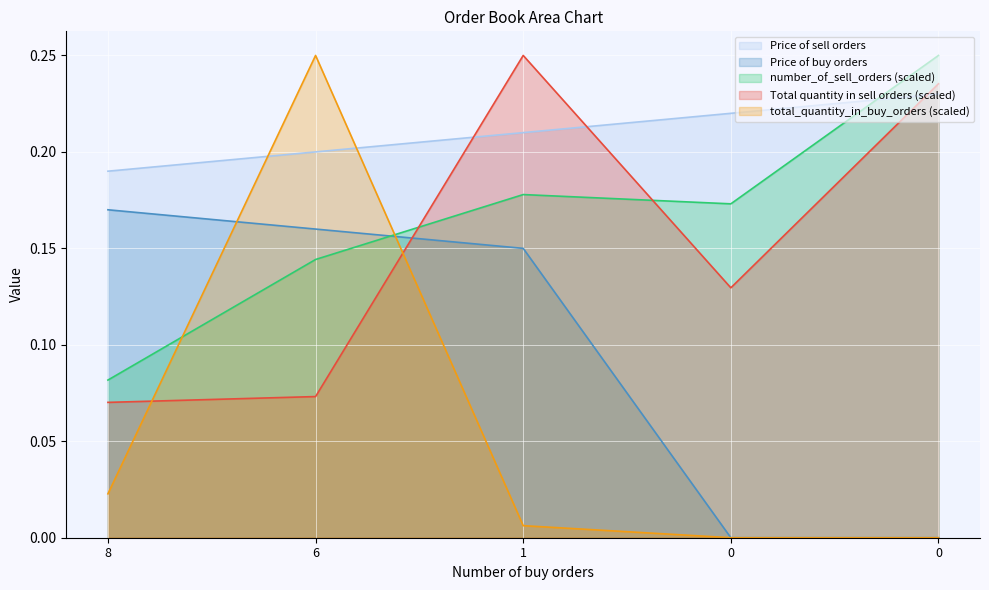

How many lines are shown in the chart?

5